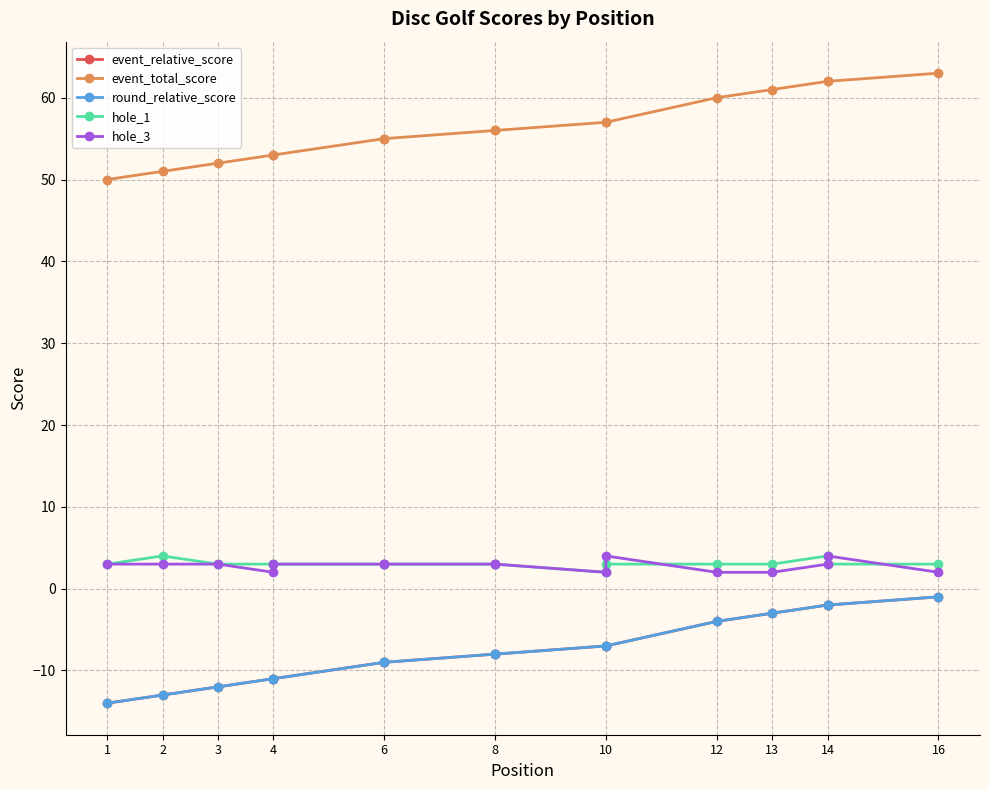

What is the value of the hole_3 point at the 8th from the left?

3